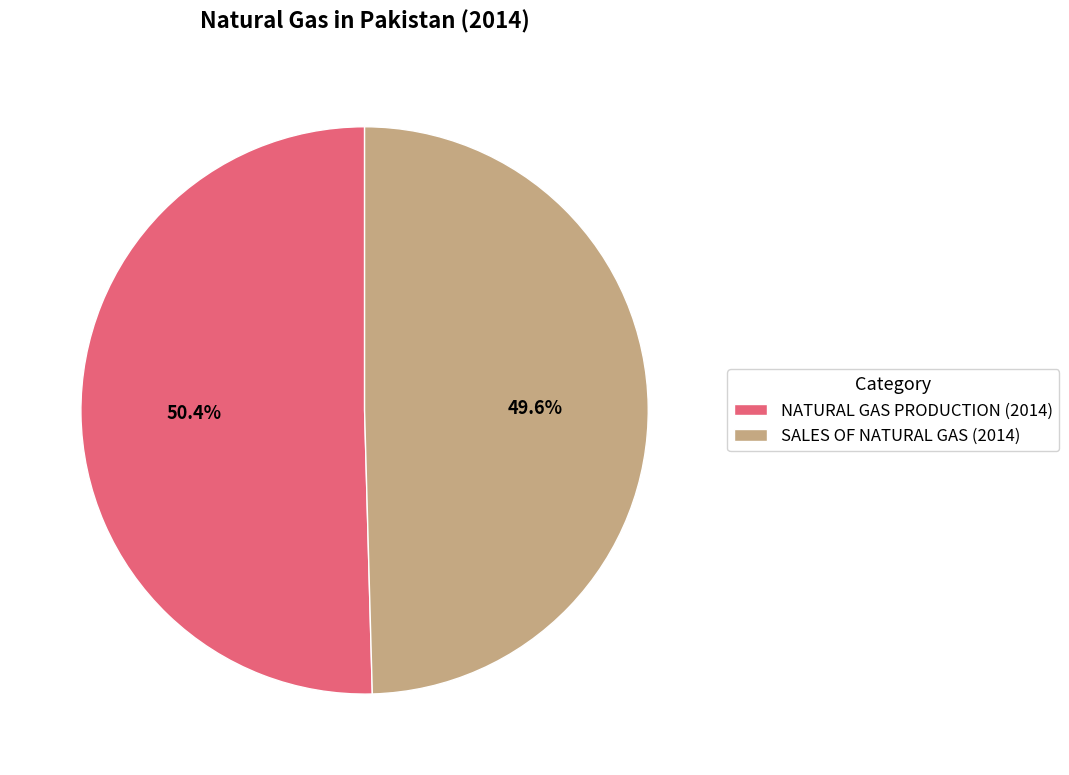

What percentage is the NATURAL GAS PRODUCTION (2014) slice, to the nearest percent?

50%